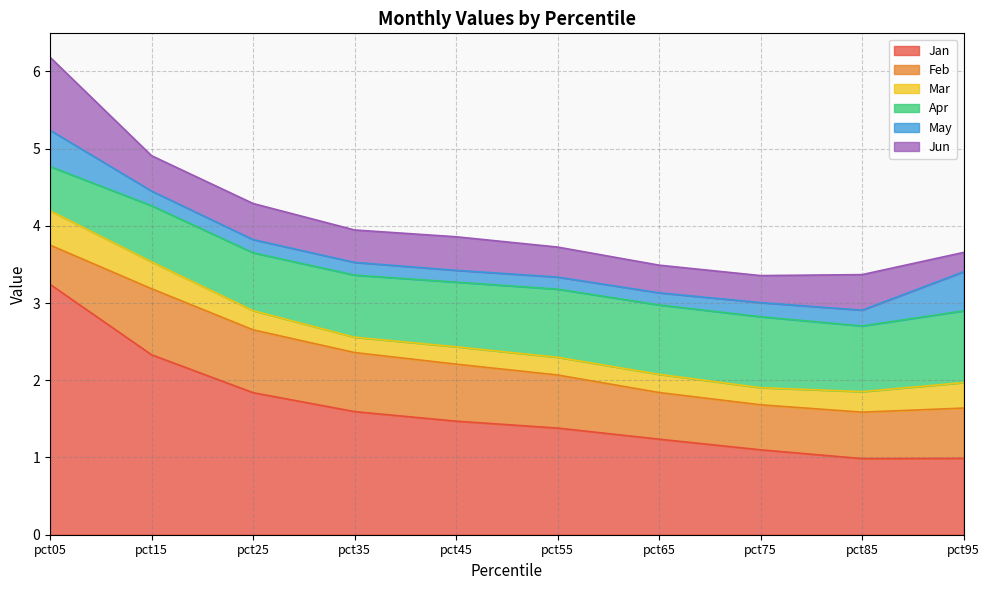

At which category does Jan reach its first local valley?

pct85